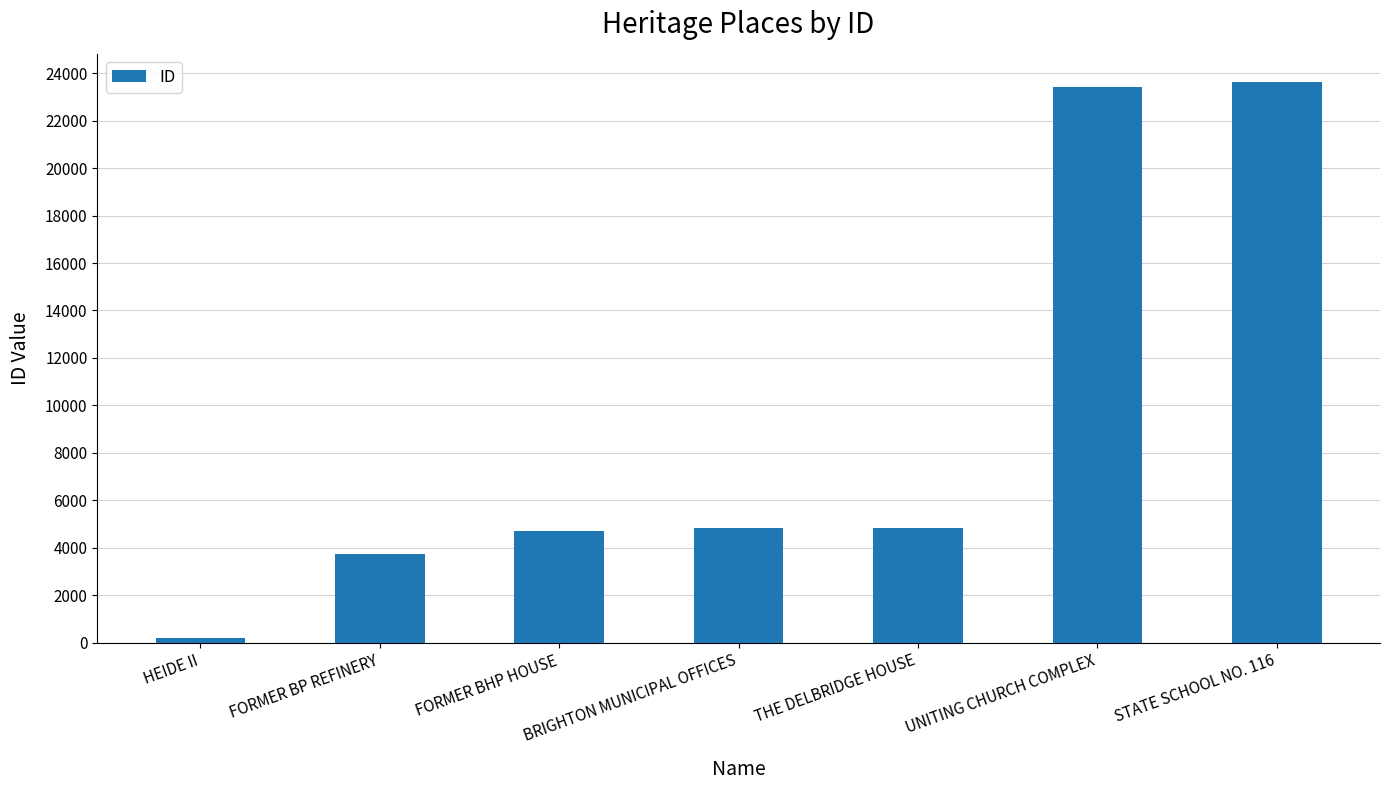

Does the chart contain any negative values?

No